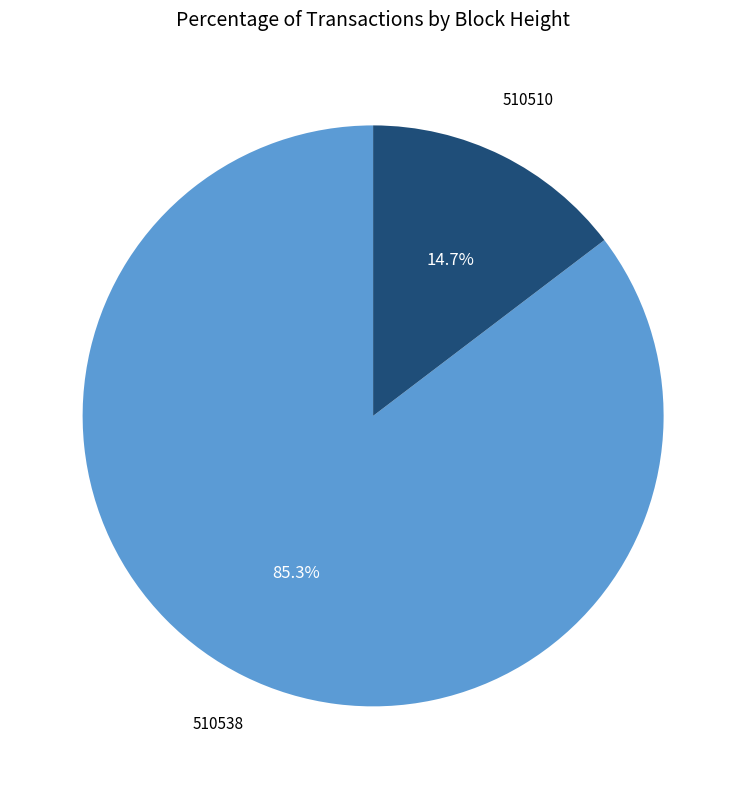

Does any single category account for the majority?

Yes